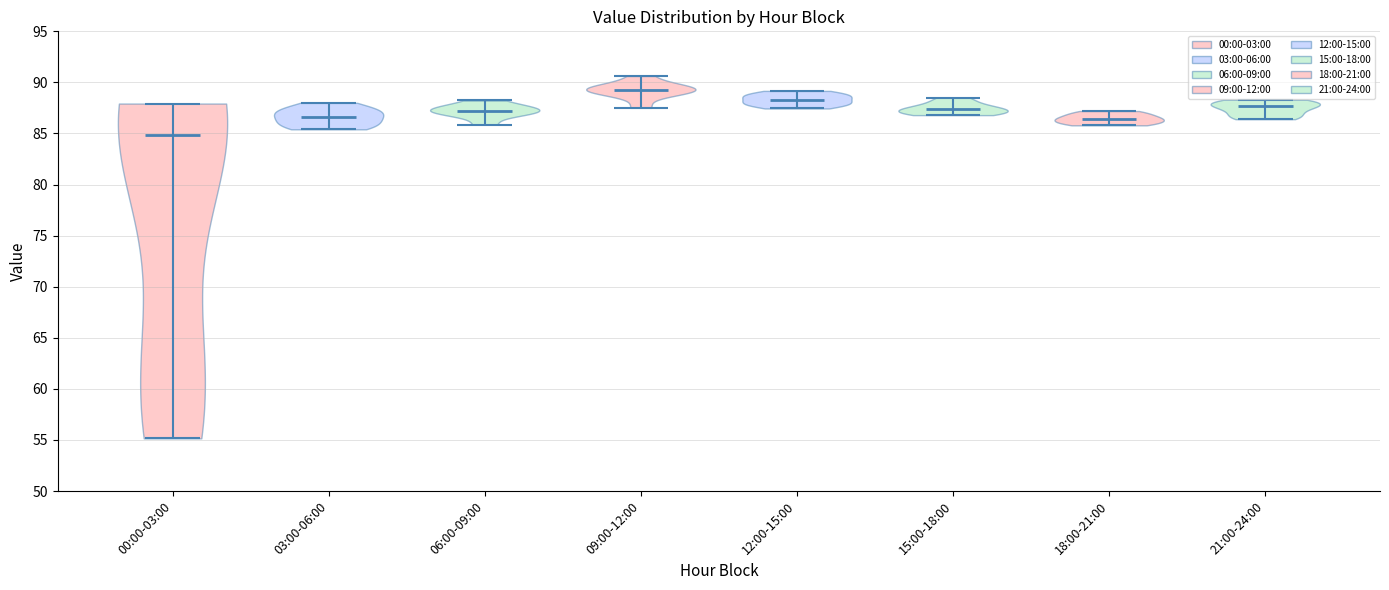

Which violin has the lowest median line?

00:00-03:00